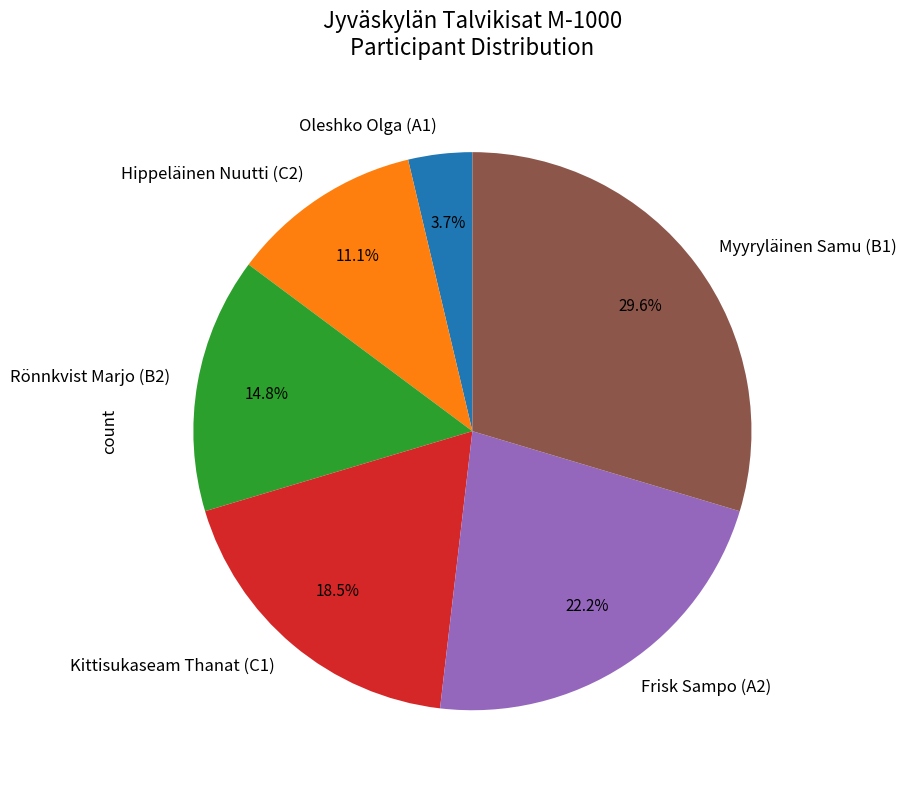

Approximately how many times larger is the value at Rönnkvist Marjo (B2) compared to Oleshko Olga (A1)?

4.0